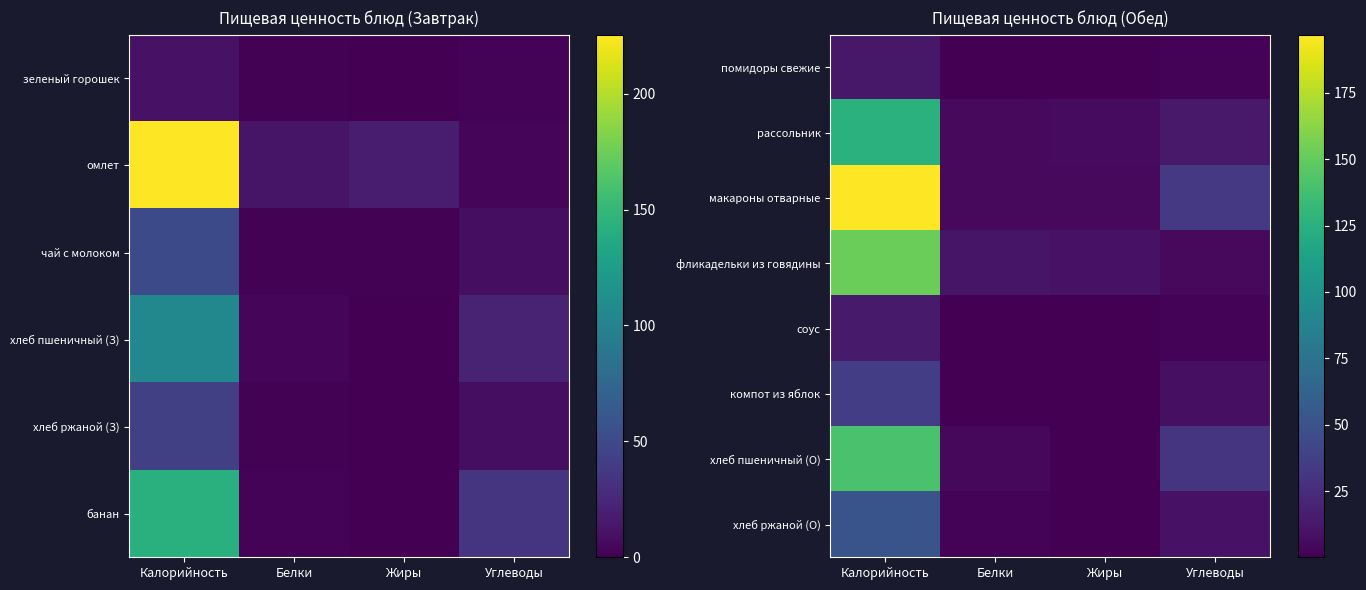

Between Белки and Жиры, which is larger?

Белки